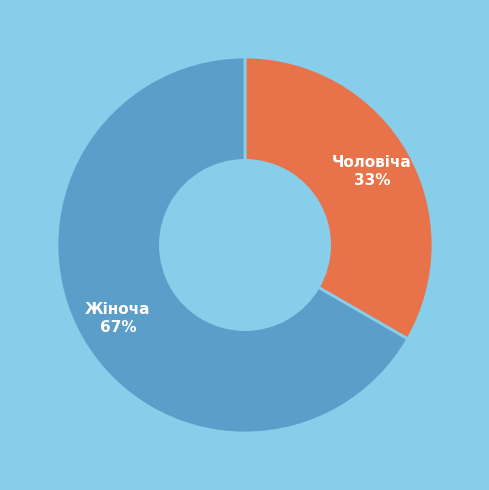

What is the largest slice in the pie chart?

Жіноча